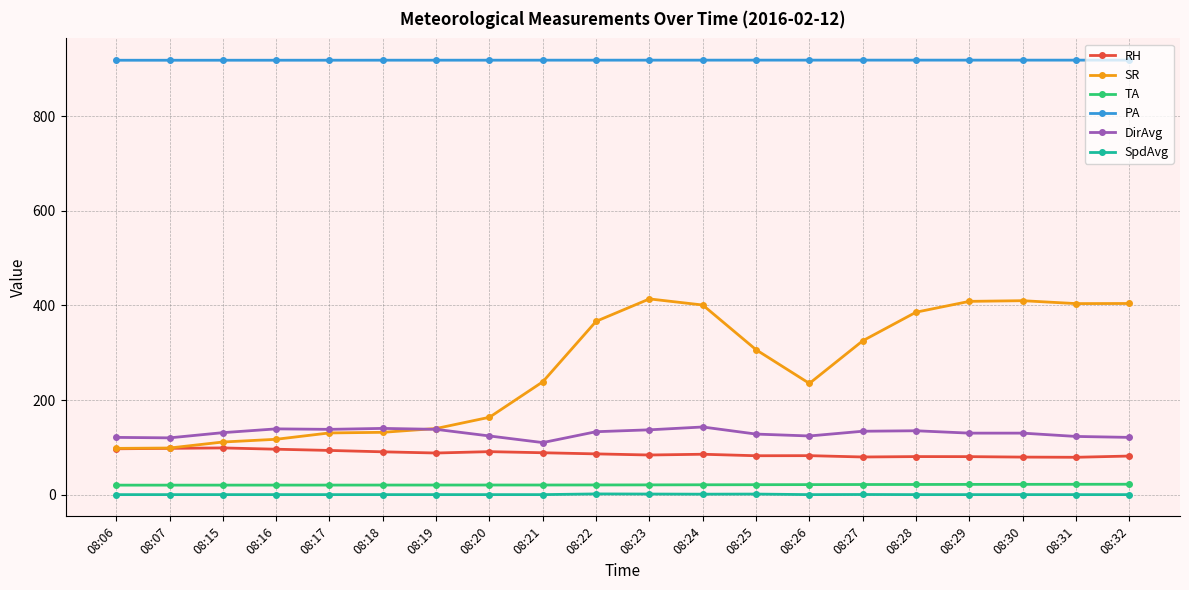

What is the total value across all series at 08:24?

1569.5